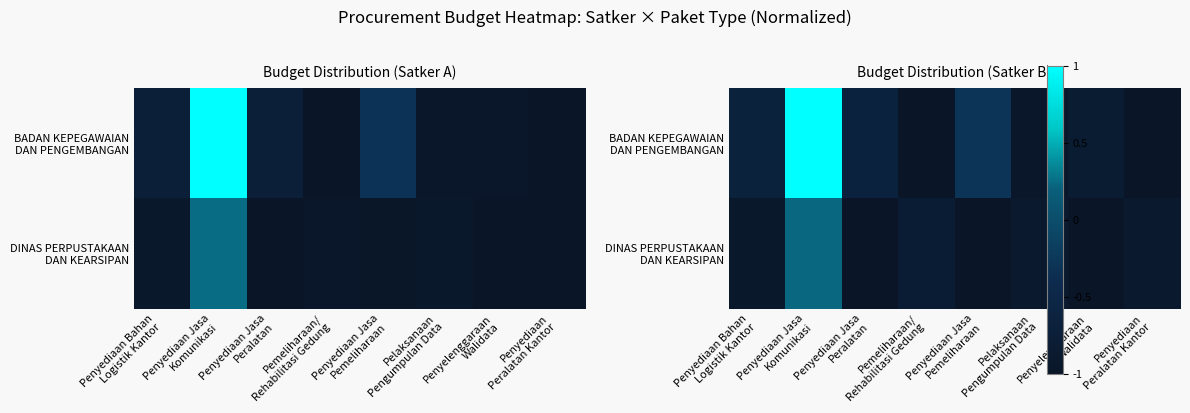

What is the spread (max minus min) of values at Penyediaan Jasa
Komunikasi?

0.8